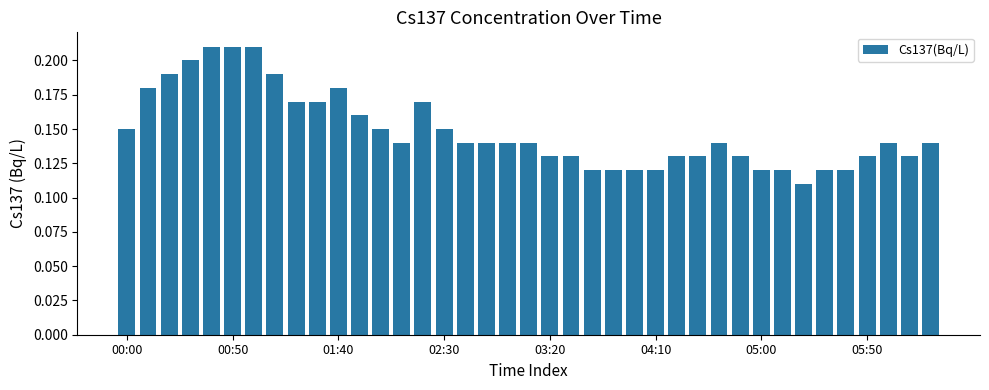

What is the sum of all values?

5.8